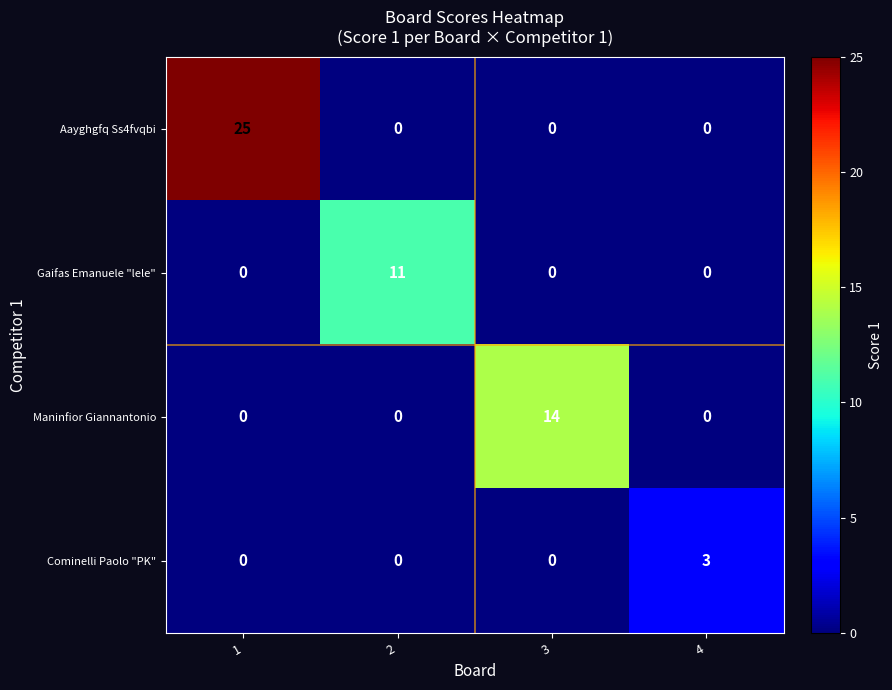

The value of Cominelli Paolo "PK" at 4 is 3. True or false?

True